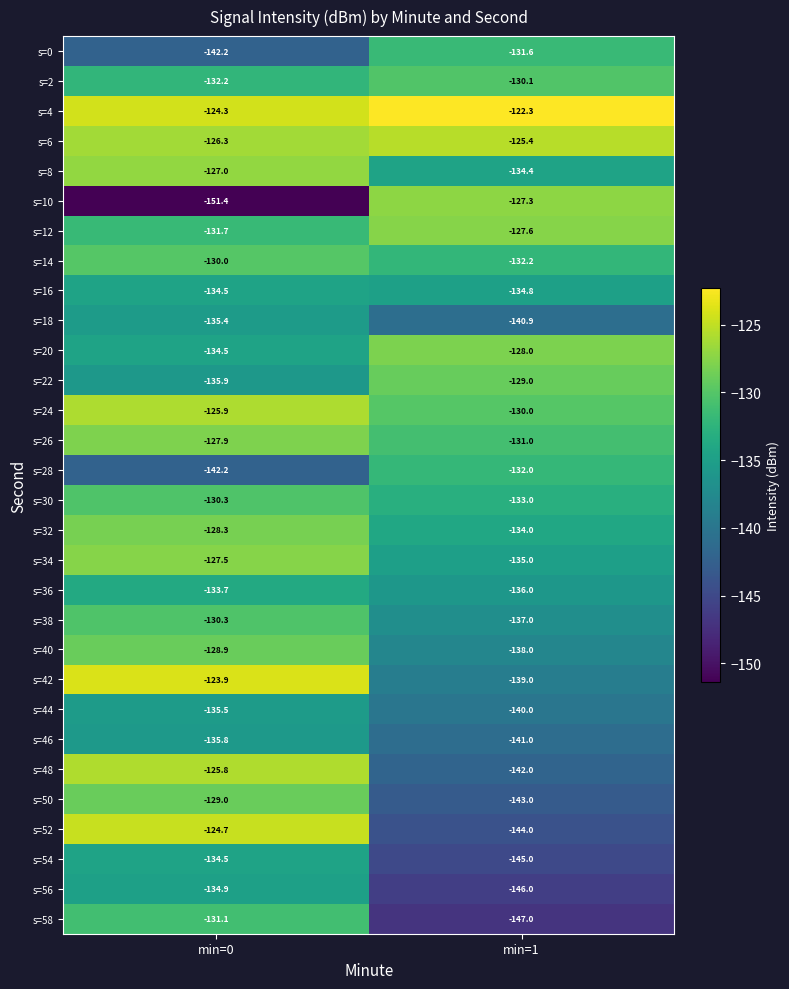

What is the difference between the maximum and minimum values in the s=0 series?

10.6